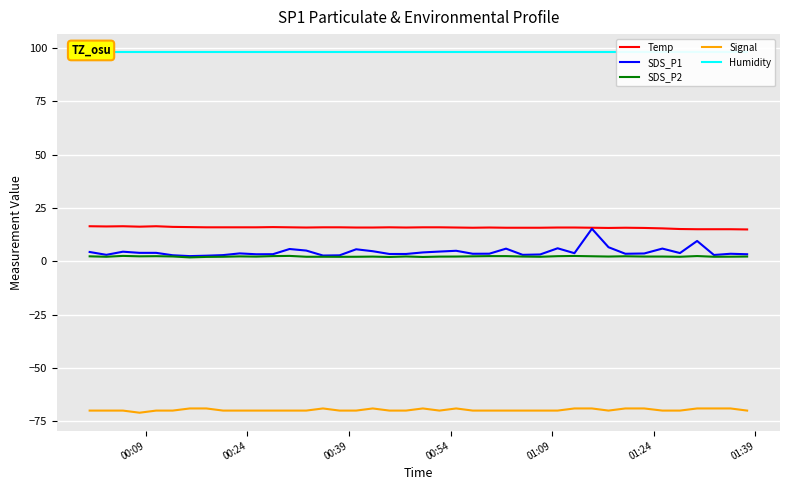

Reading left to right, extract all data points from this chart.

Temp: 16.4	16.3	16.4	16.2	16.4	16.1	16.0	15.9	15.9	15.9	15.9	16.0	15.9	15.8	15.9	15.9	15.8	15.8	15.9	15.8	15.9	15.9	15.8	15.7	15.8	15.7	15.7	15.7	15.8	15.8	15.7	15.6	15.7	15.6	15.4	15.1	15.0	15.0	15.0	14.9
SDS_P1: 4.3	3.0	4.5	3.9	3.9	2.8	2.4	2.6	2.9	3.7	3.3	3.3	5.7	5.0	2.7	2.8	5.6	4.7	3.4	3.4	4.1	4.5	4.9	3.5	3.5	5.9	3.0	3.2	6.1	3.8	15.2	6.6	3.5	3.6	5.9	3.8	9.5	2.9	3.5	3.3
SDS_P2: 2.3	2.1	2.5	2.3	2.4	2.2	1.8	2.0	2.1	2.3	2.2	2.4	2.5	2.1	2.1	2.1	2.1	2.2	2.0	2.2	2.0	2.2	2.2	2.3	2.4	2.4	2.2	2.1	2.4	2.5	2.3	2.2	2.3	2.2	2.2	2.1	2.4	2.1	2.1	2.2
Signal: -70.0	-70.0	-70.0	-71.0	-70.0	-70.0	-69.0	-69.0	-70.0	-70.0	-70.0	-70.0	-70.0	-70.0	-69.0	-70.0	-70.0	-69.0	-70.0	-70.0	-69.0	-70.0	-69.0	-70.0	-70.0	-70.0	-70.0	-70.0	-70.0	-69.0	-69.0	-70.0	-69.0	-69.0	-70.0	-70.0	-69.0	-69.0	-69.0	-70.0
Humidity: 98.0	98.0	98.0	98.0	98.0	98.0	98.0	98.0	98.0	98.0	98.0	98.0	98.0	98.0	98.0	98.0	98.0	98.0	98.0	98.0	98.0	98.0	98.0	98.0	98.0	98.0	98.0	98.0	98.0	98.0	98.0	98.0	98.0	98.0	98.0	98.0	98.0	98.0	98.0	98.0